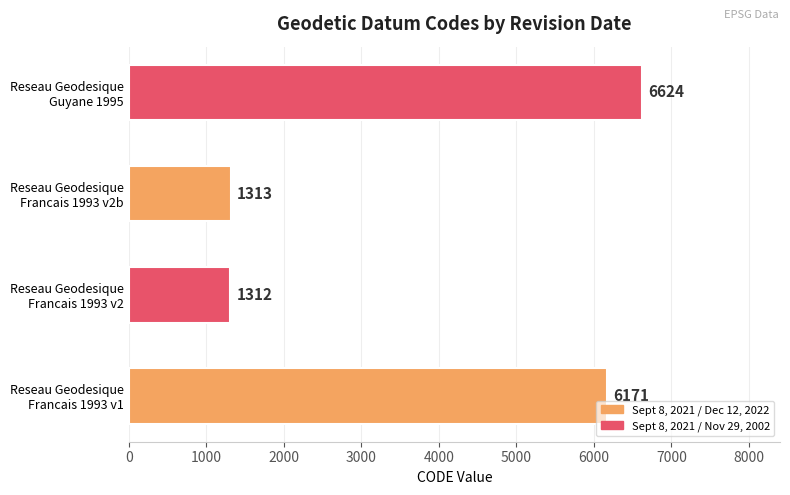

What is the difference between the maximum and minimum values?

5312